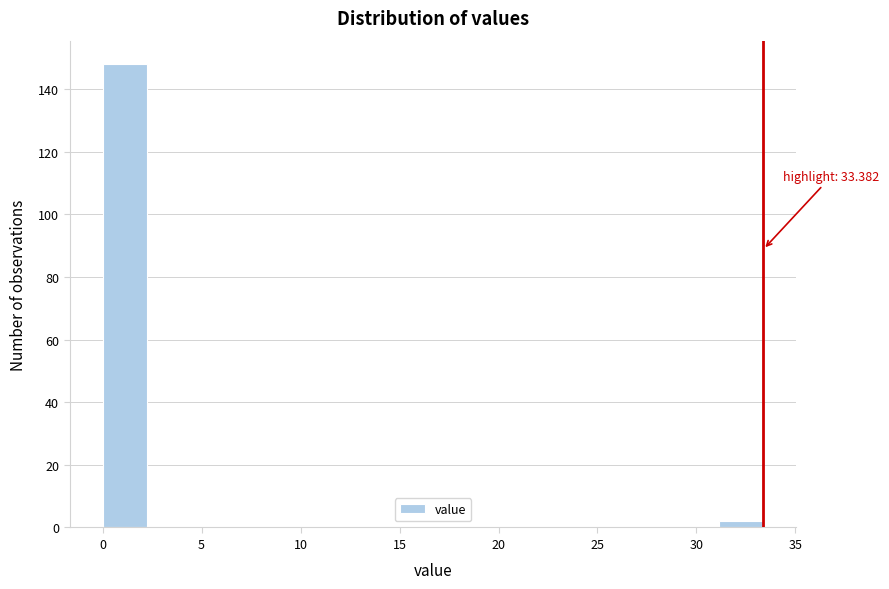

Over which range of the x-axis is the bar tallest?

0.0 to 2.0